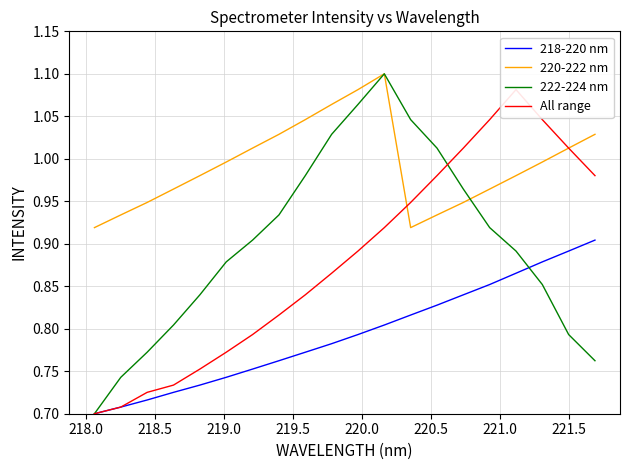

What is the label of the 8th point from the left?

221.0